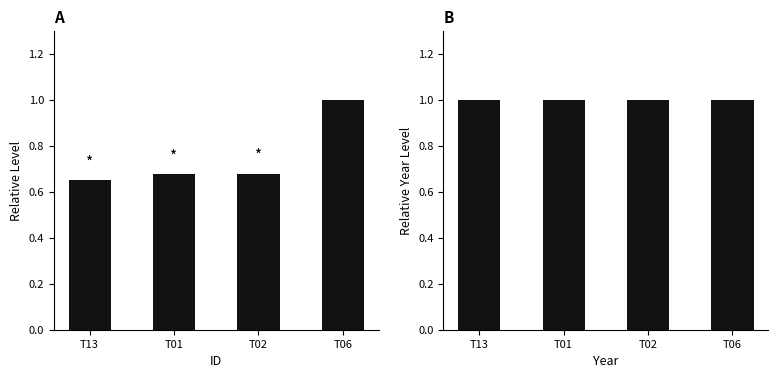

What is the lowest value of the id series?

0.7